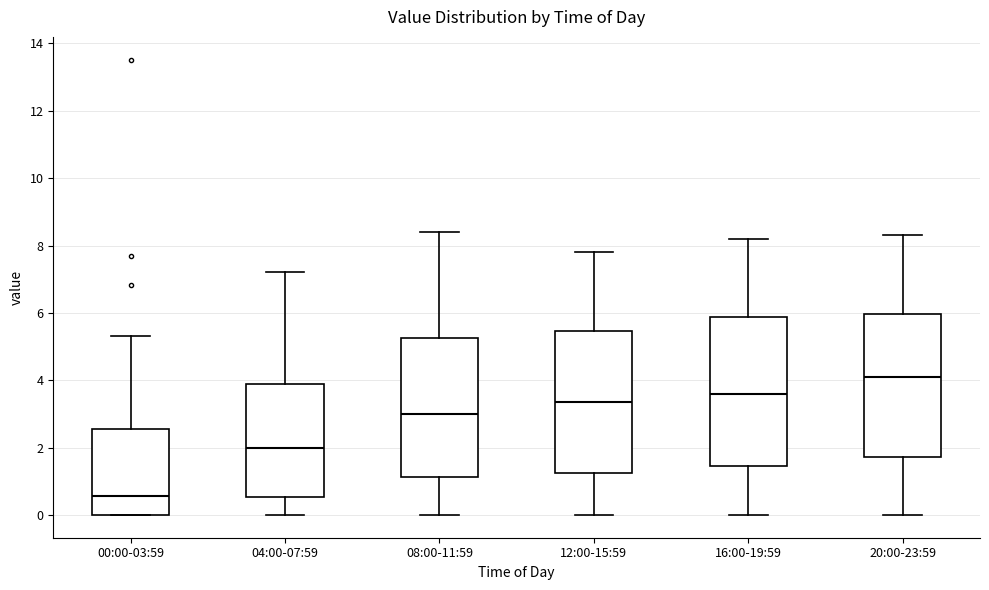

Which box's median line is the lowest?

00:00-03:59